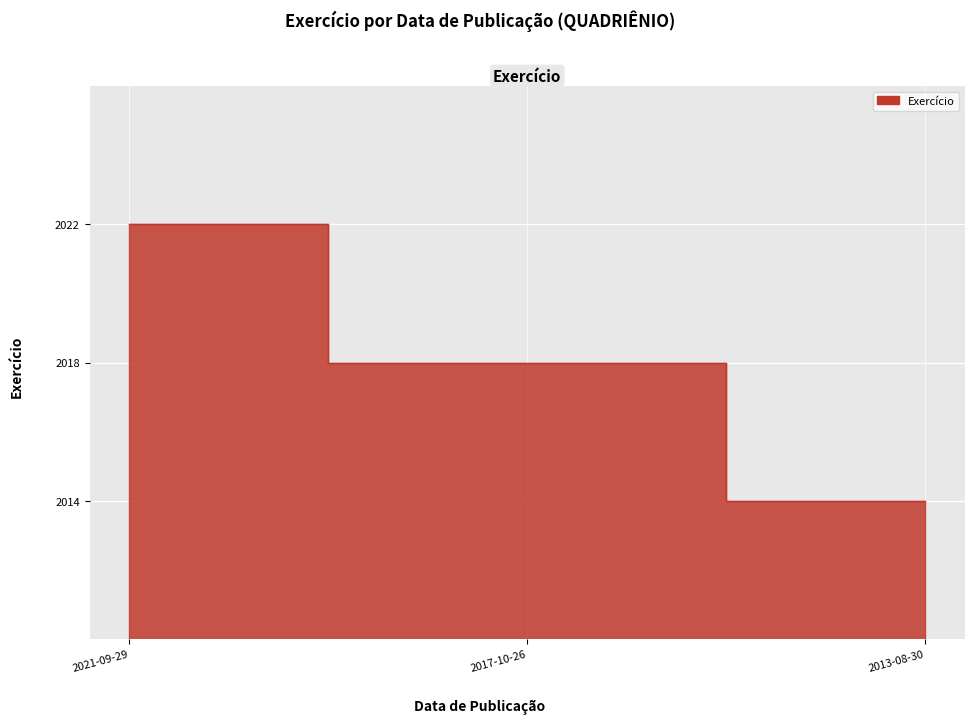

Which has a higher value, 2013-08-30 or 2017-10-26?

2017-10-26